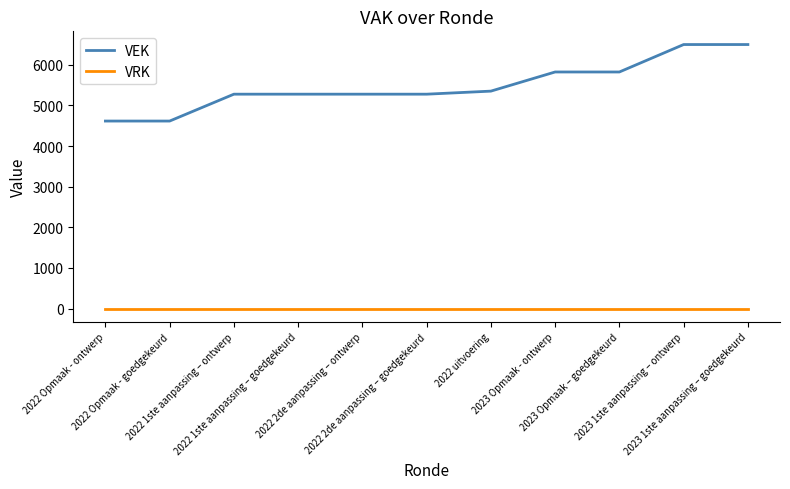

Where is VEK nearest to the value 5555?

2022 uitvoering